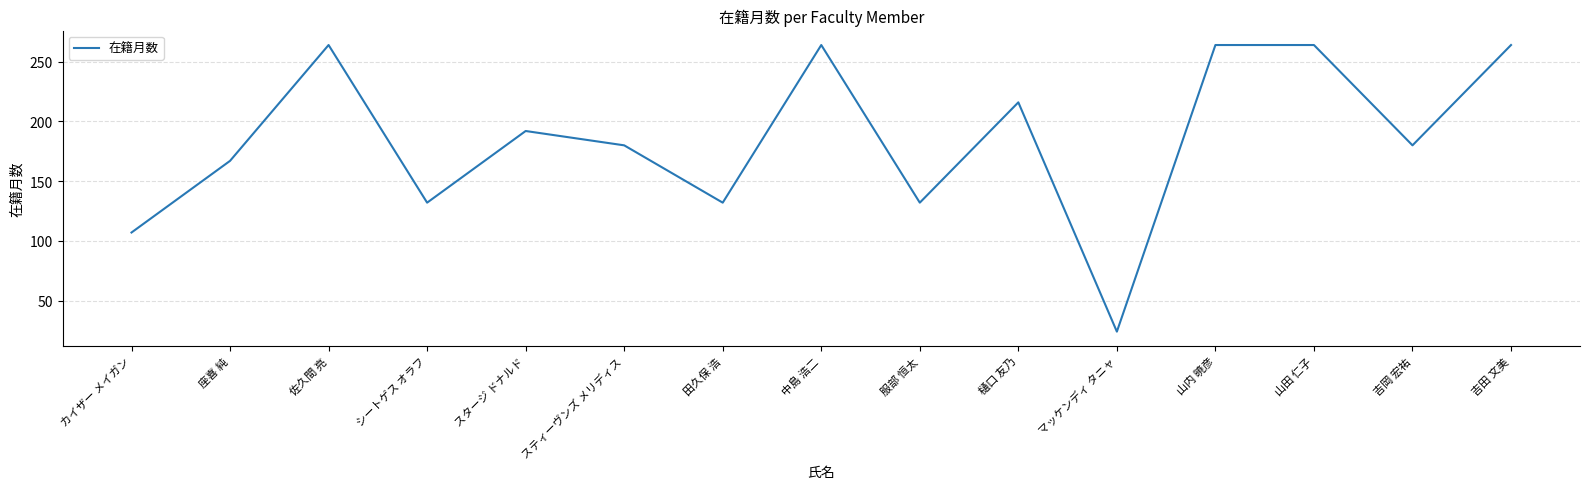

What position from the left is 吉田 文美?

15